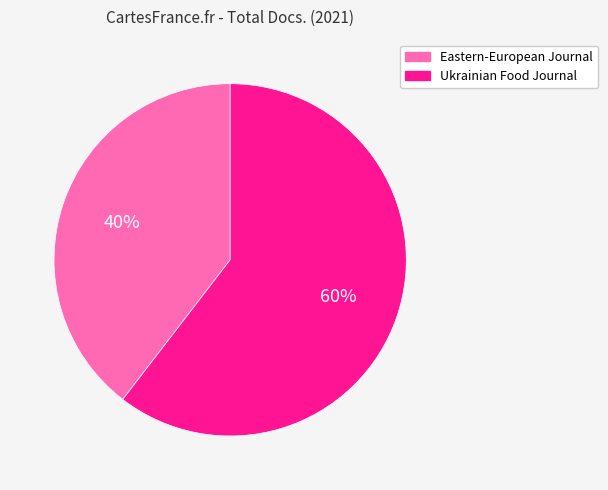

Is there a majority slice in this chart?

Yes